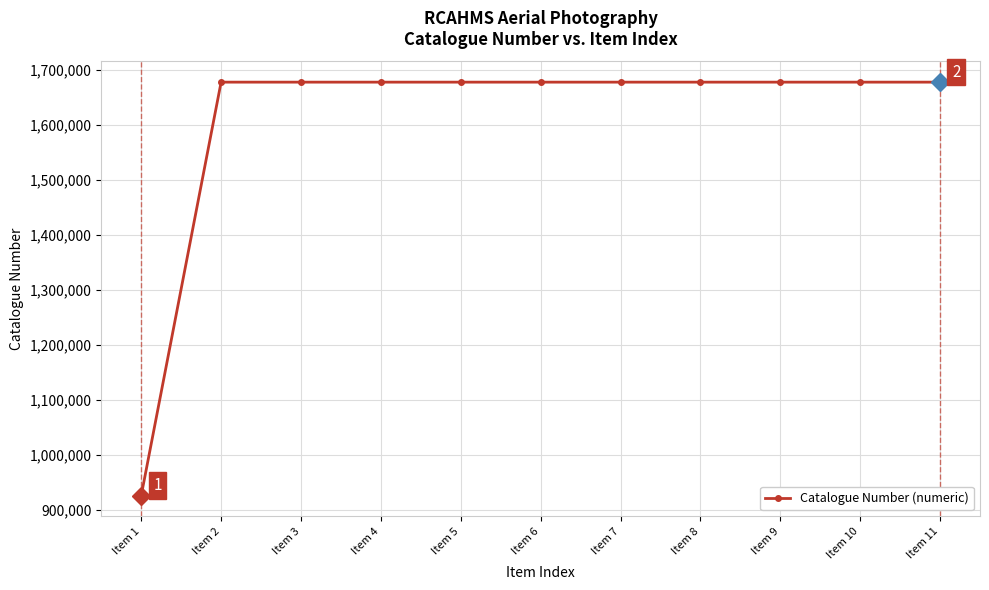

True or false: the data shows 831791 at Item 7.

False